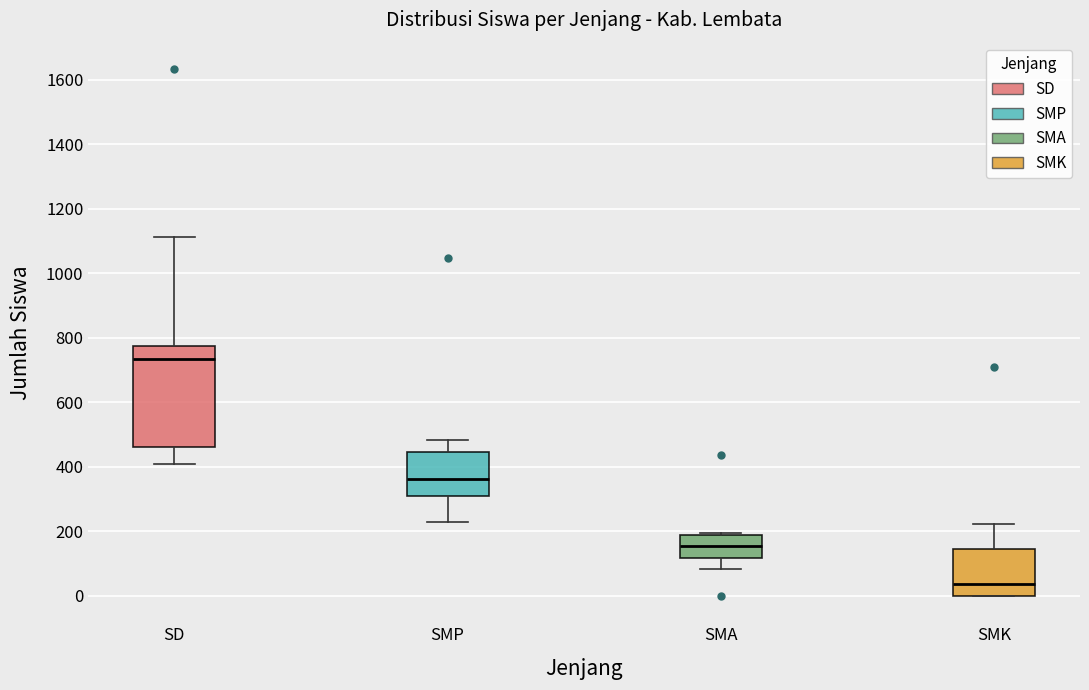

Comparing the boxes themselves (not the whiskers), which one is the tallest?

SD